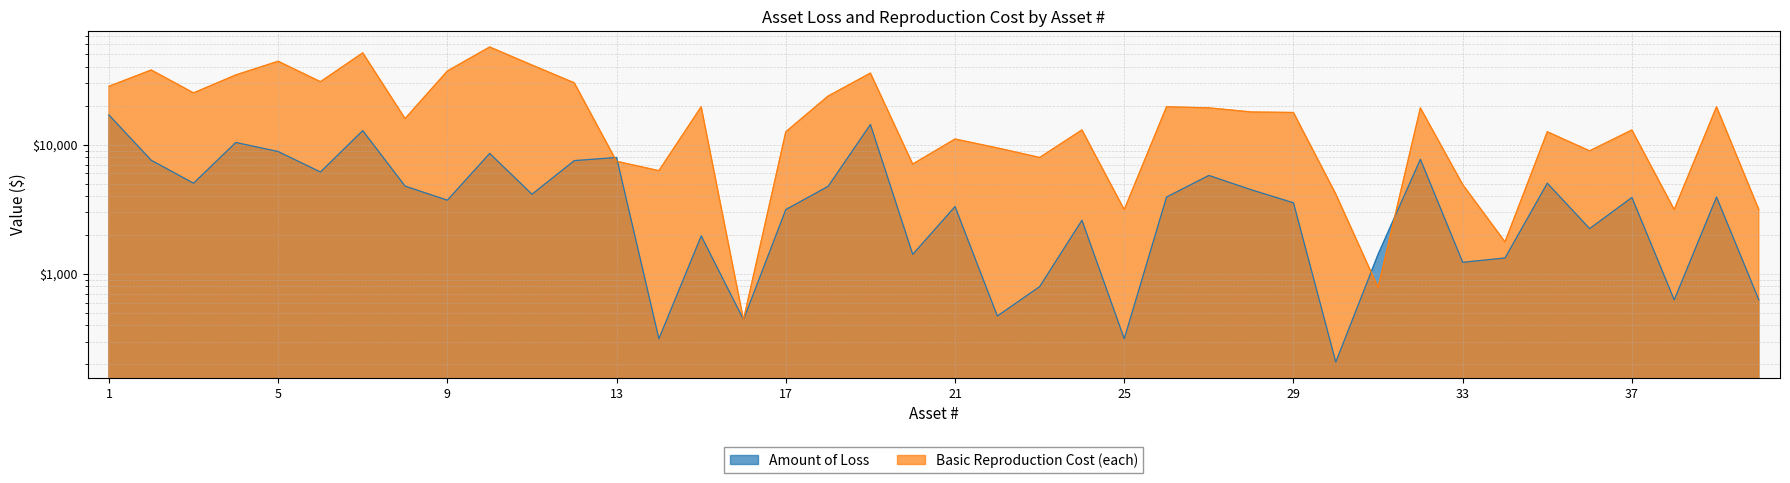

True or false: Basic Reproduction Cost has more than 1 points higher than both neighbors.

True